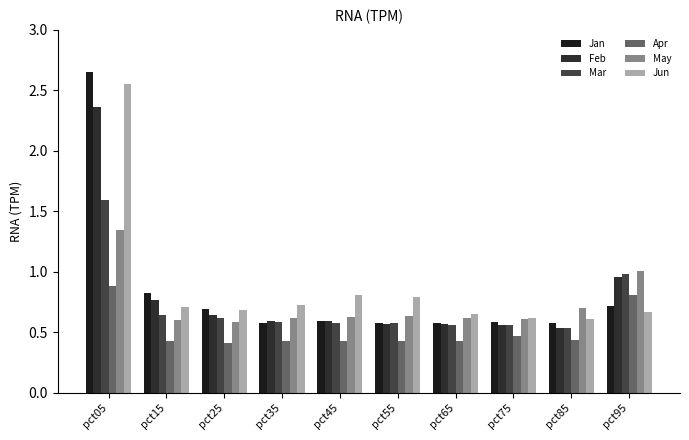

Is it true that May equals 2.2 at pct05?

False